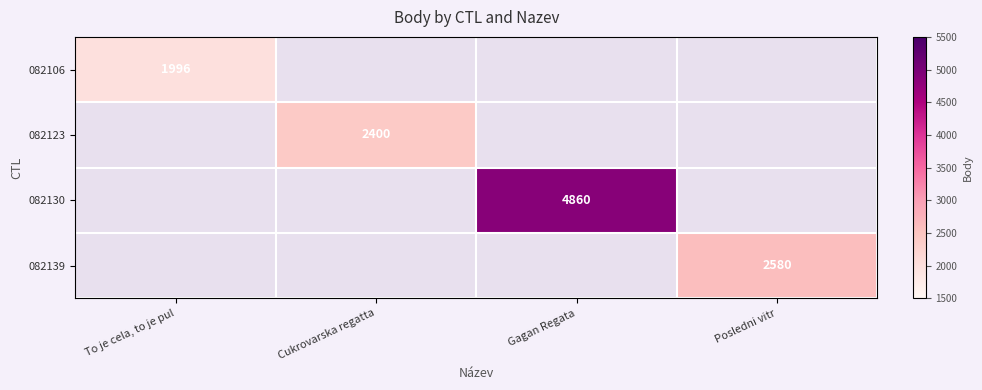

How many series are shown in this chart?

4